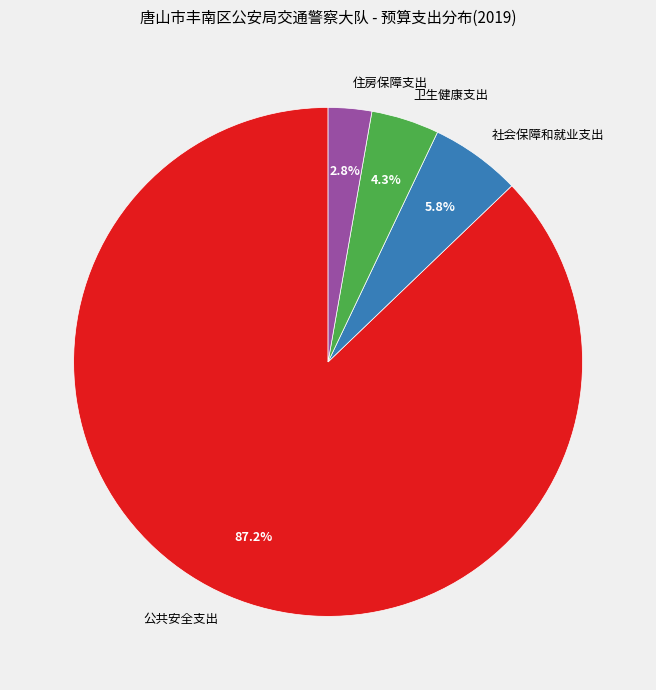

Rank the categories by value from lowest to highest.

住房保障支出, 卫生健康支出, 社会保障和就业支出, 公共安全支出